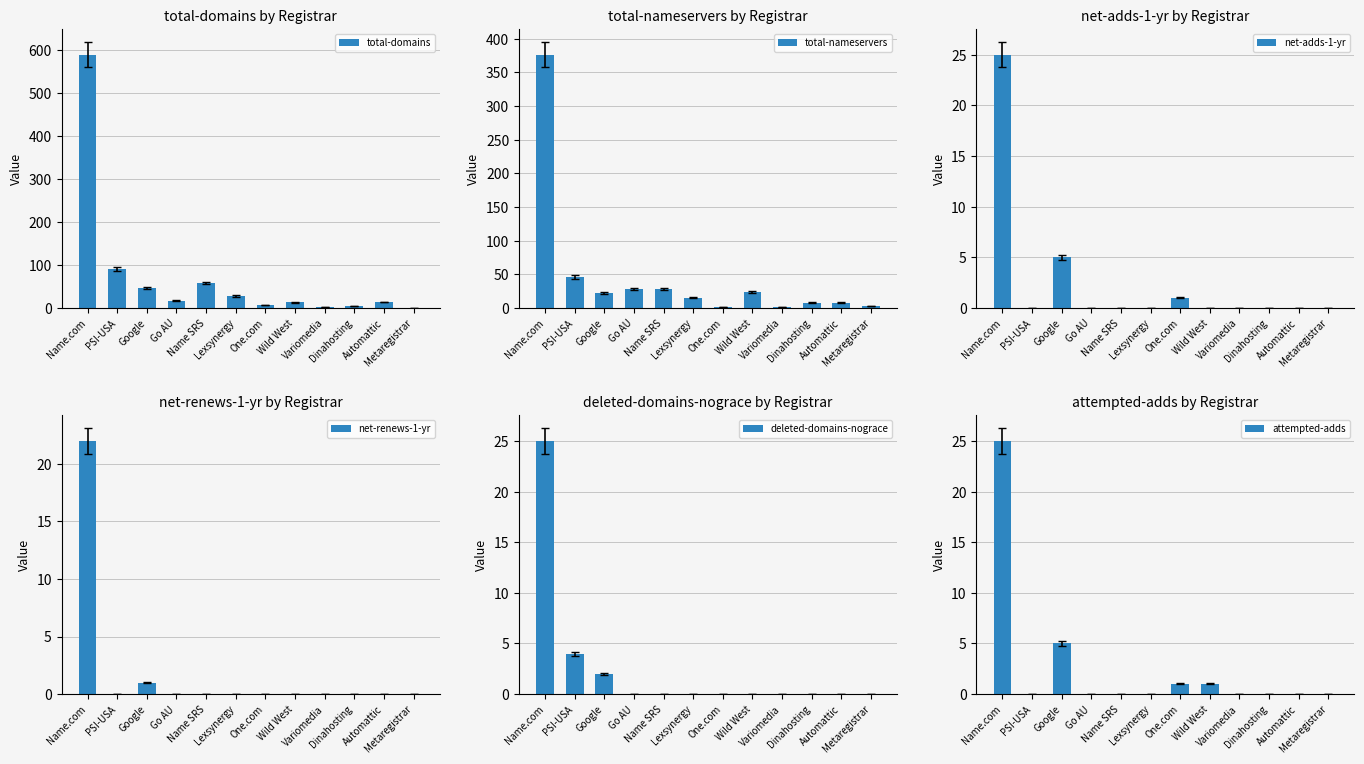

How many series are shown in this chart?

6